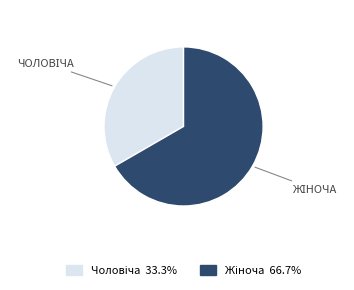

Does any single category account for the majority?

Yes